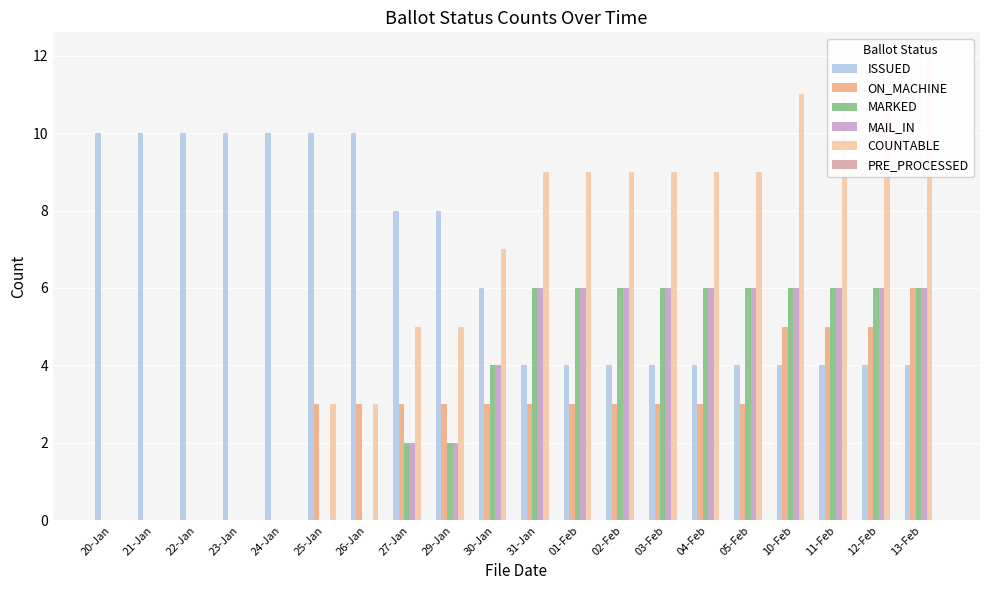

Which category has the highest value in the PRE_PROCESSED series?

20-Jan